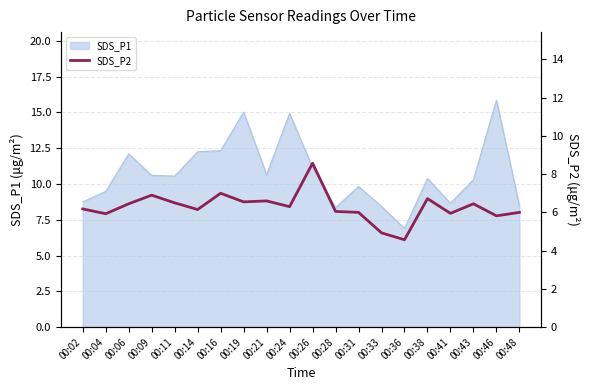

True or false: SDS_P1 has a value of 8.5 at 00:48.

True